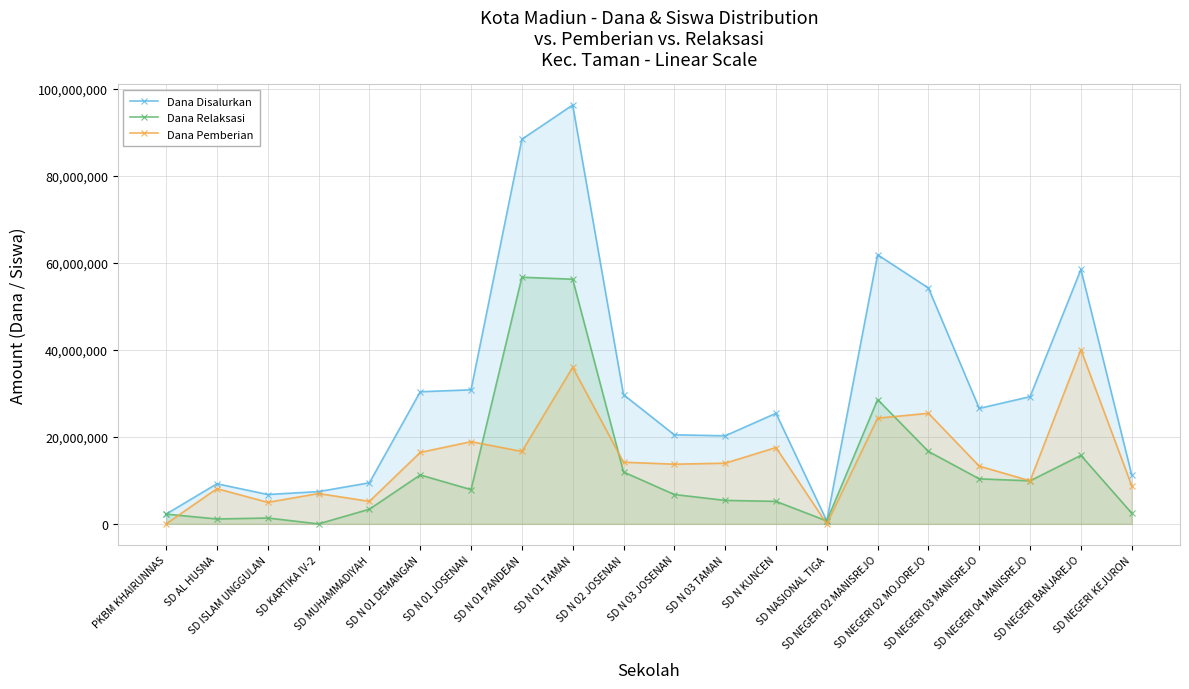

True or false: Dana Relaksasi and Dana Disalurkan intersect in this chart.

False